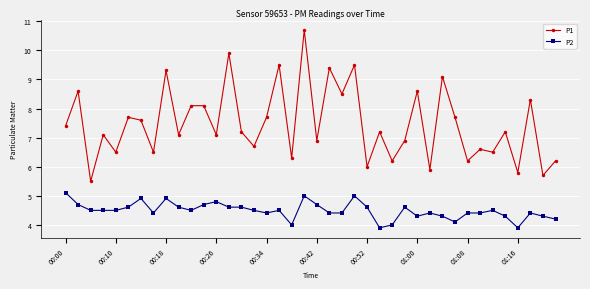

True or false: P2 and P1 cross at least once.

False